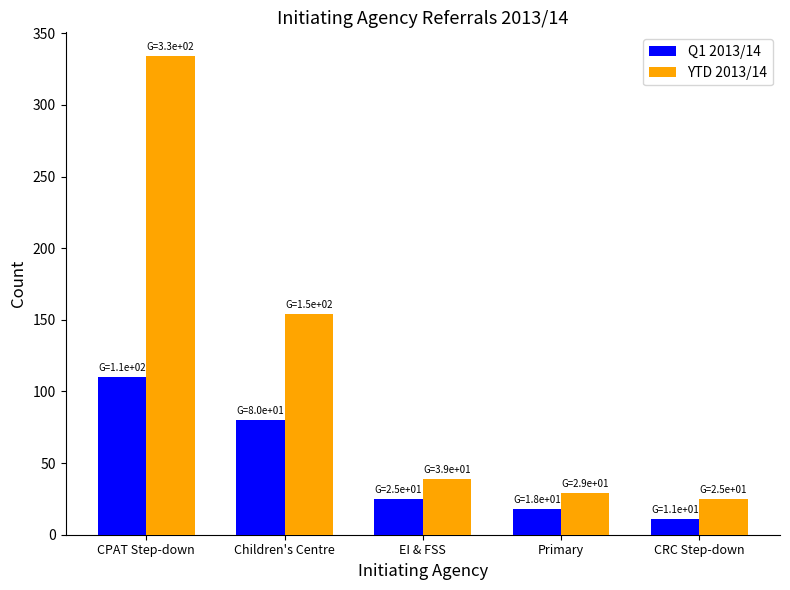

What is the value of the Q1 2013/14 bar at the 5th from the left?

11